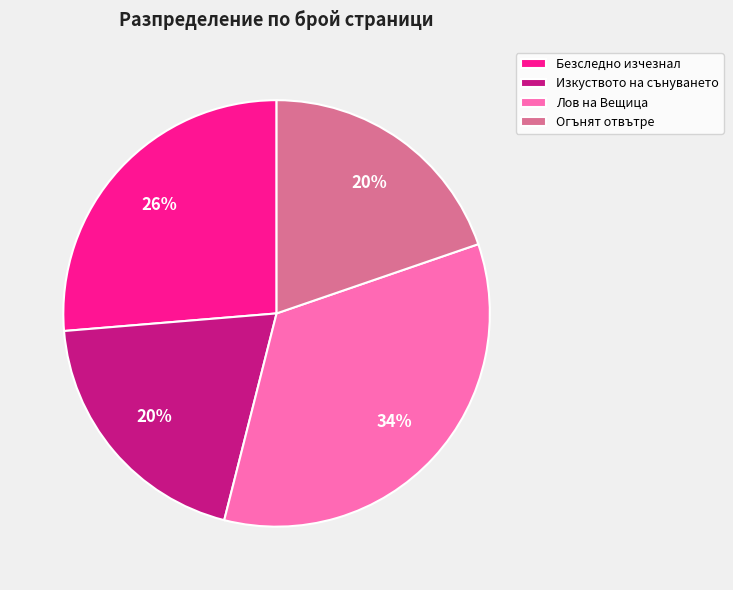

To the nearest percent, what percentage of the pie is Лов на Вещица?

34%